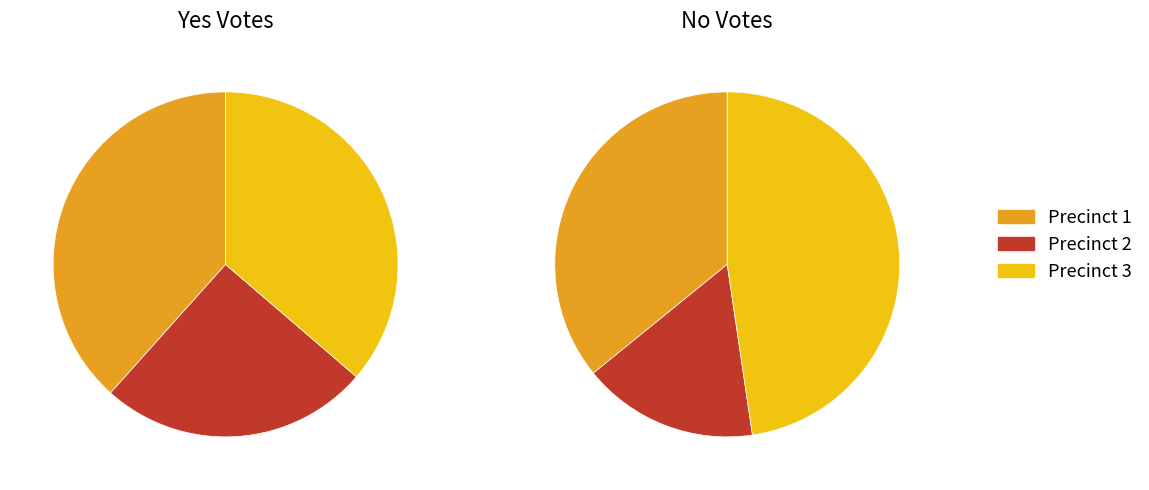

What is the total percentage of Augusta Township, Precinct 1 and Augusta Township, Precinct 2?

63.7%